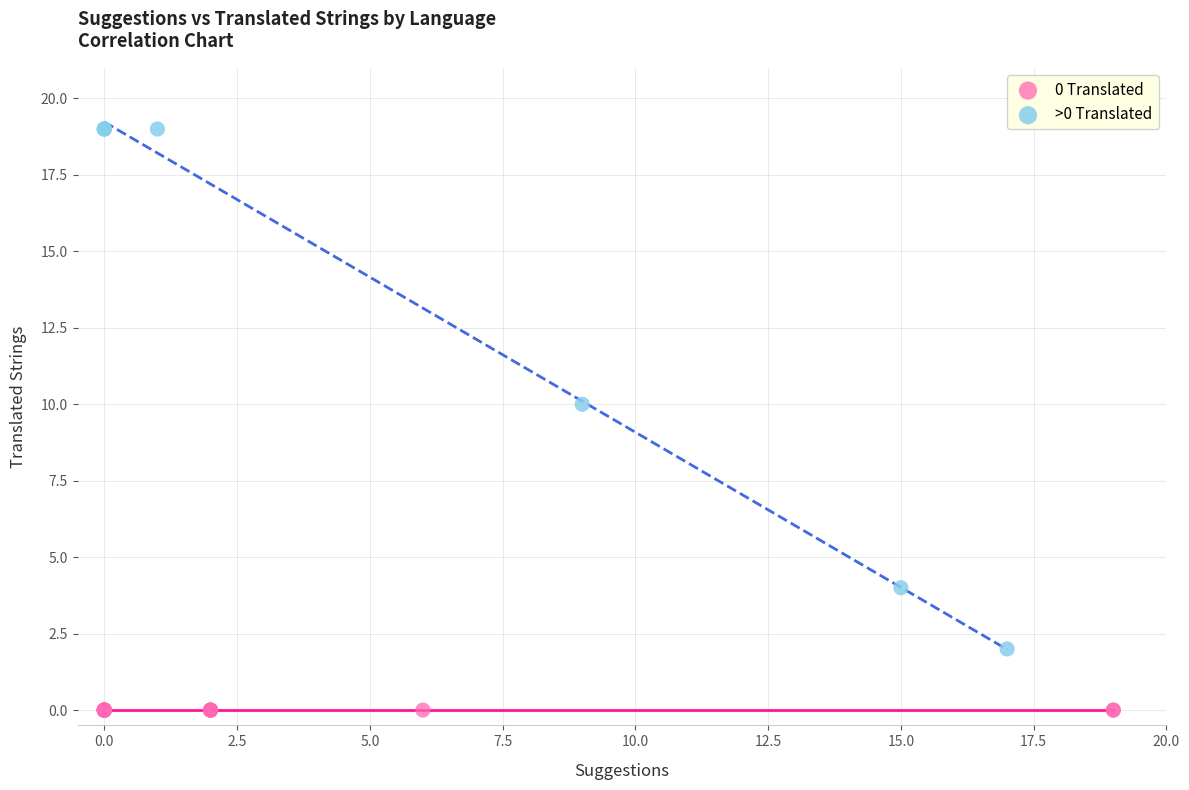

Which series contains the highest Y value?

>0 Translated